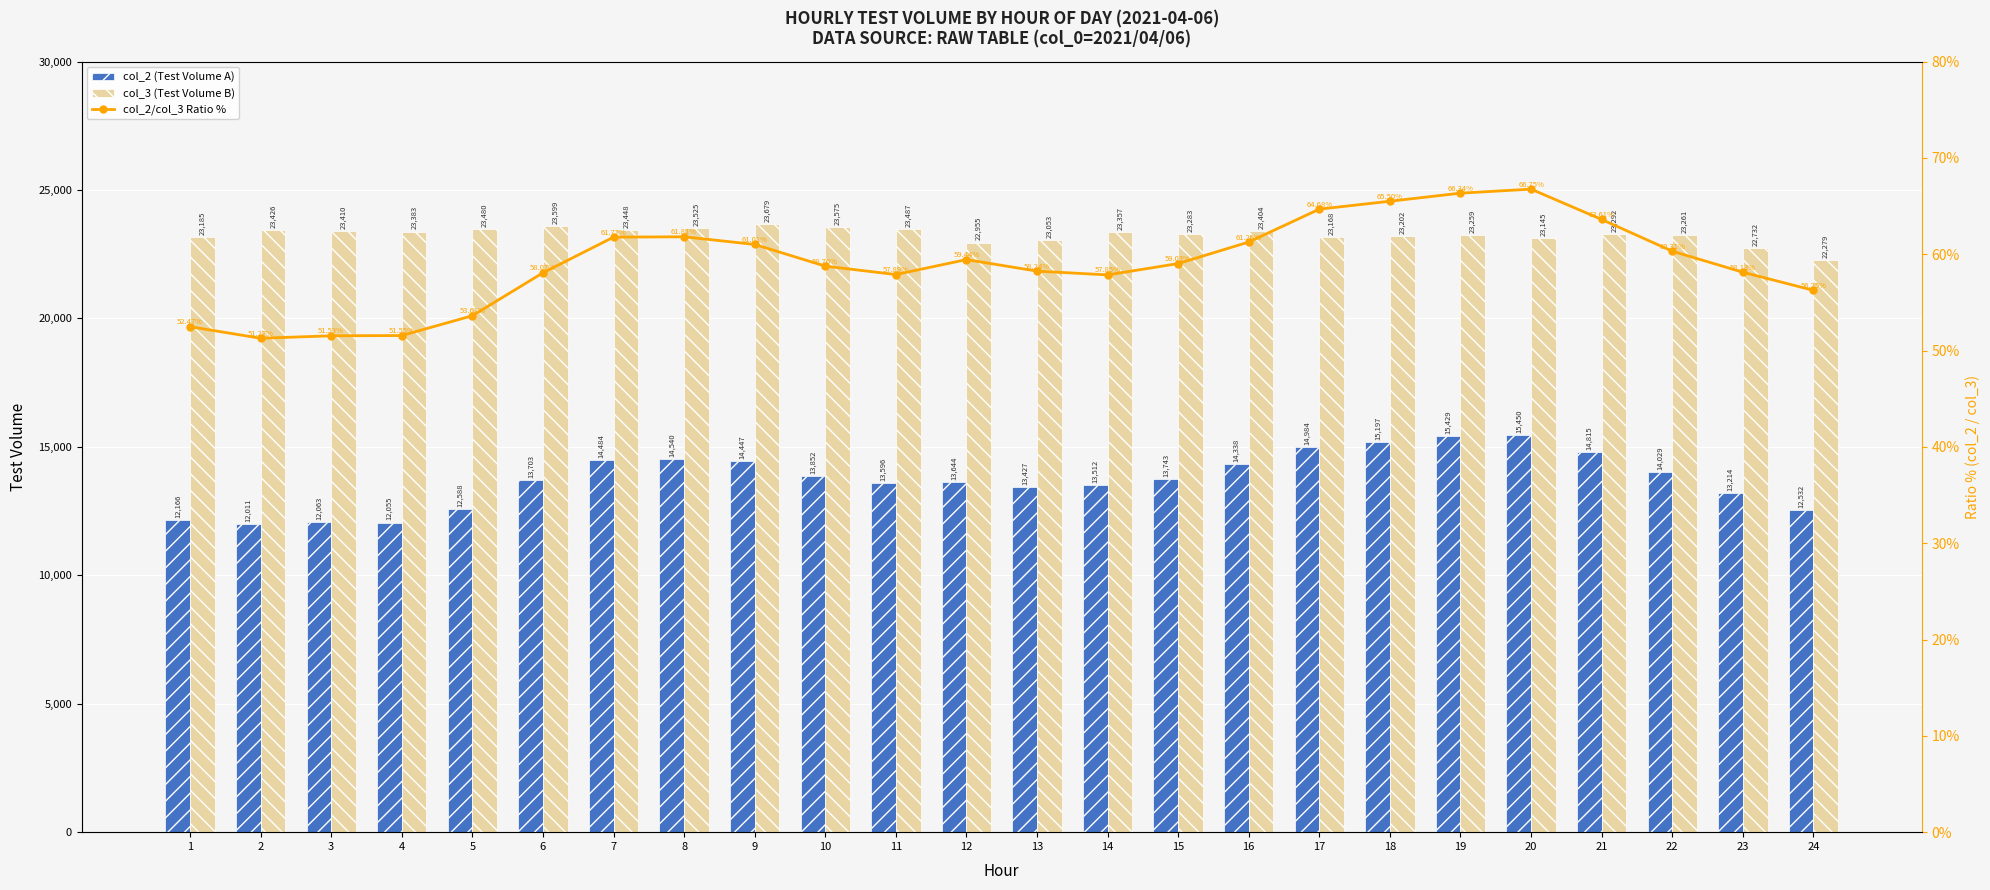

Where is col_2 (Test Volume A) nearest to the value 13730?

15